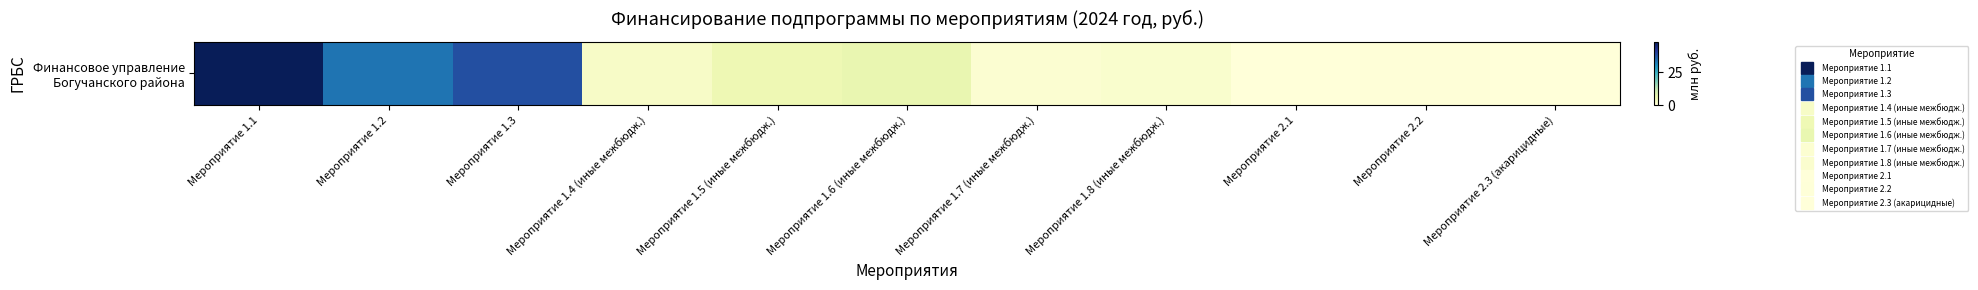

Rank the categories by value from lowest to highest.

Мероприятие 2.1, Мероприятие 2.3 (акарицидные), Мероприятие 2.2, Мероприятие 1.7 (иные межбюдж.), Мероприятие 1.8 (иные межбюдж.), Мероприятие 1.4 (иные межбюдж.), Мероприятие 1.5 (иные межбюдж.), Мероприятие 1.6 (иные межбюдж.), Мероприятие 1.2, Мероприятие 1.3, Мероприятие 1.1